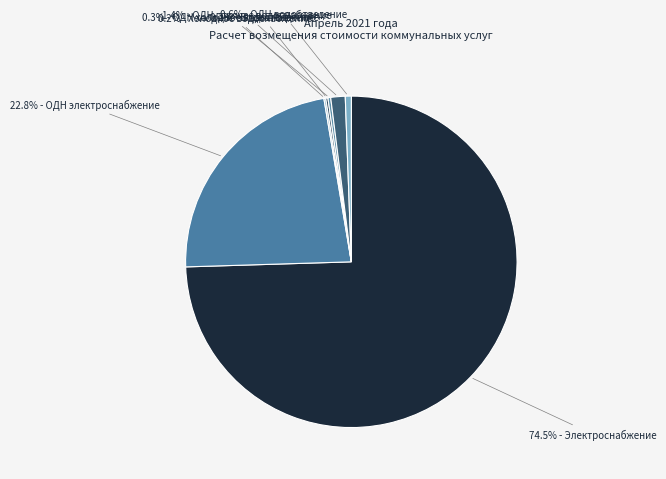

To the nearest percent, what is the average slice percentage?

10%